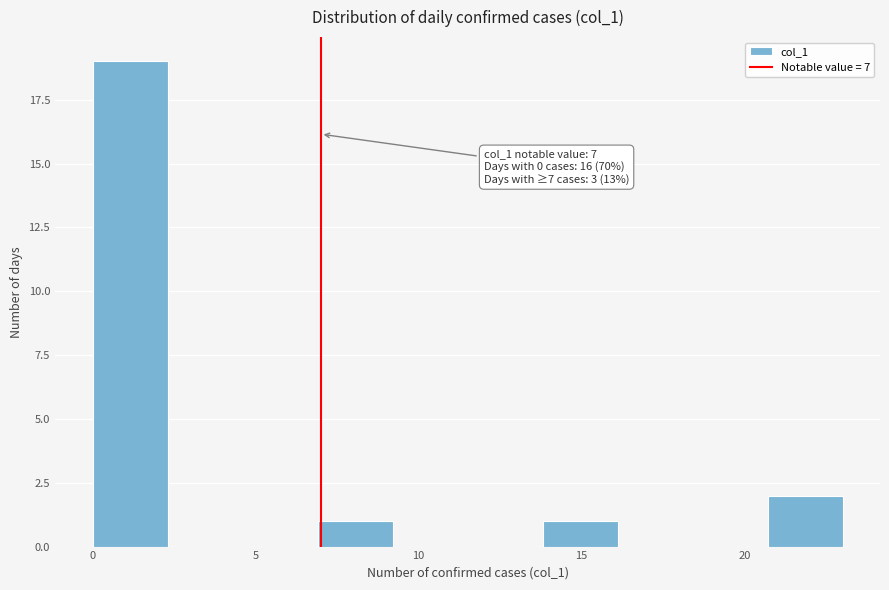

Over which range of the x-axis is the bar tallest?

0.0 to 2.3